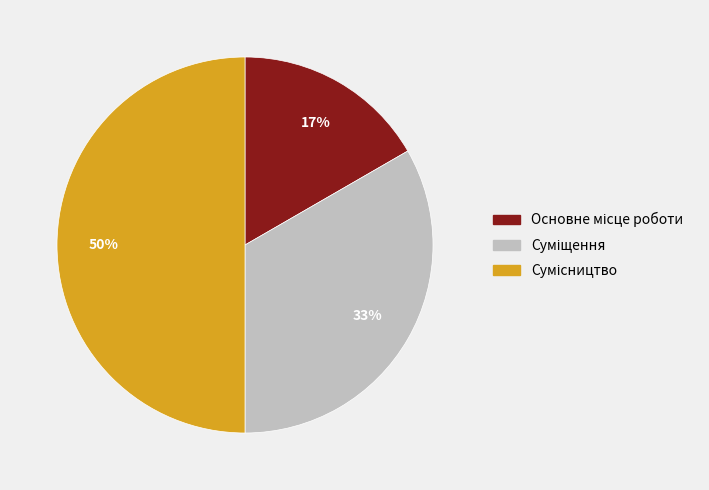

To the nearest percent, what is the average slice percentage?

33%